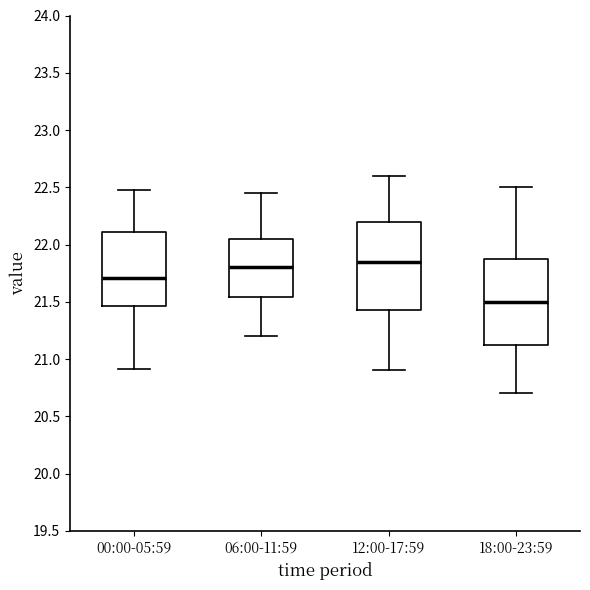

Which box's median line is the highest?

12:00-17:59